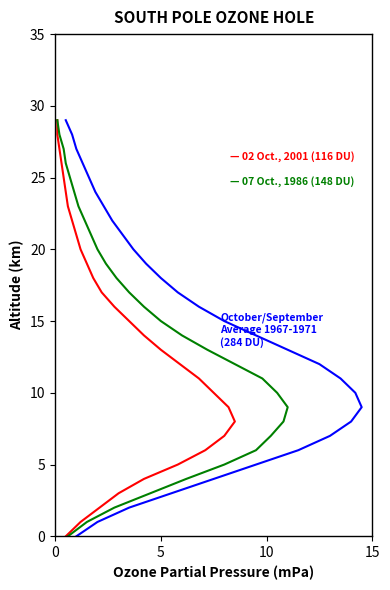

What are all the series names shown in the legend?

02 Oct., 2001 (116 DU), 07 Oct., 1986 (148 DU), October/September Average 1967-1971 (284 DU)